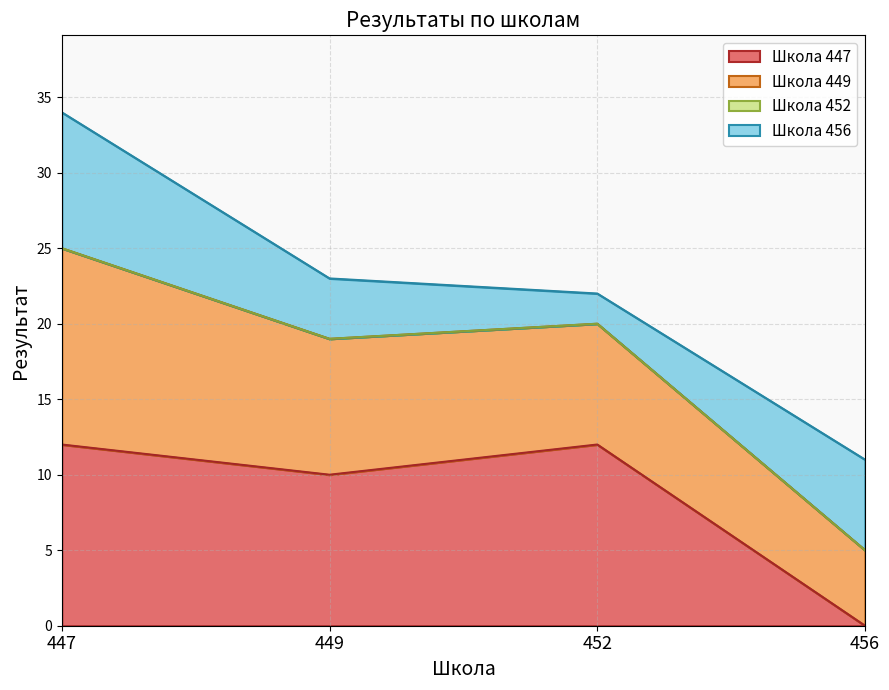

How many categories are shown in the chart?

4